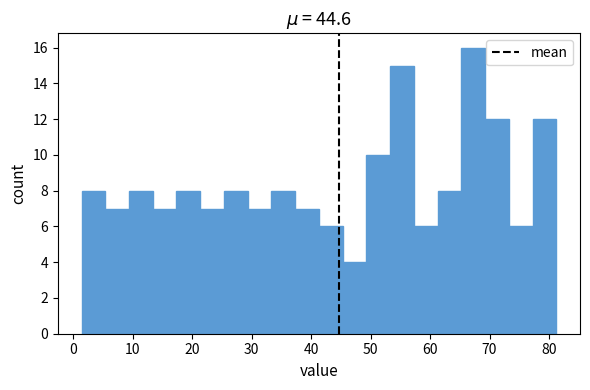

Read against the x-axis, roughly where is the centre of the tallest bar?

67